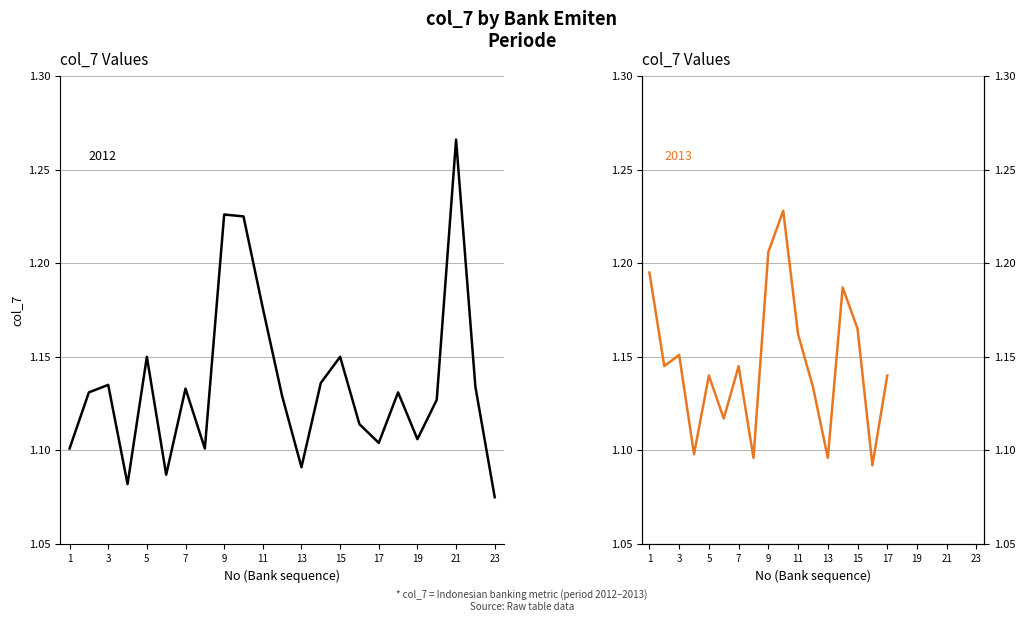

Does the chart display data point markers on the line(s)?

No